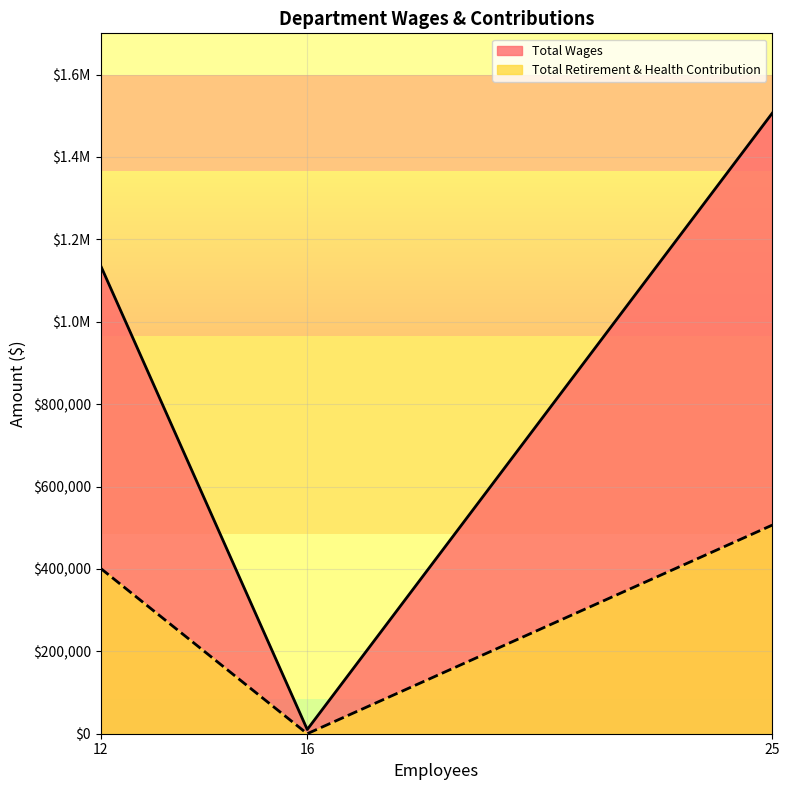

Count the number of data series in this chart.

2